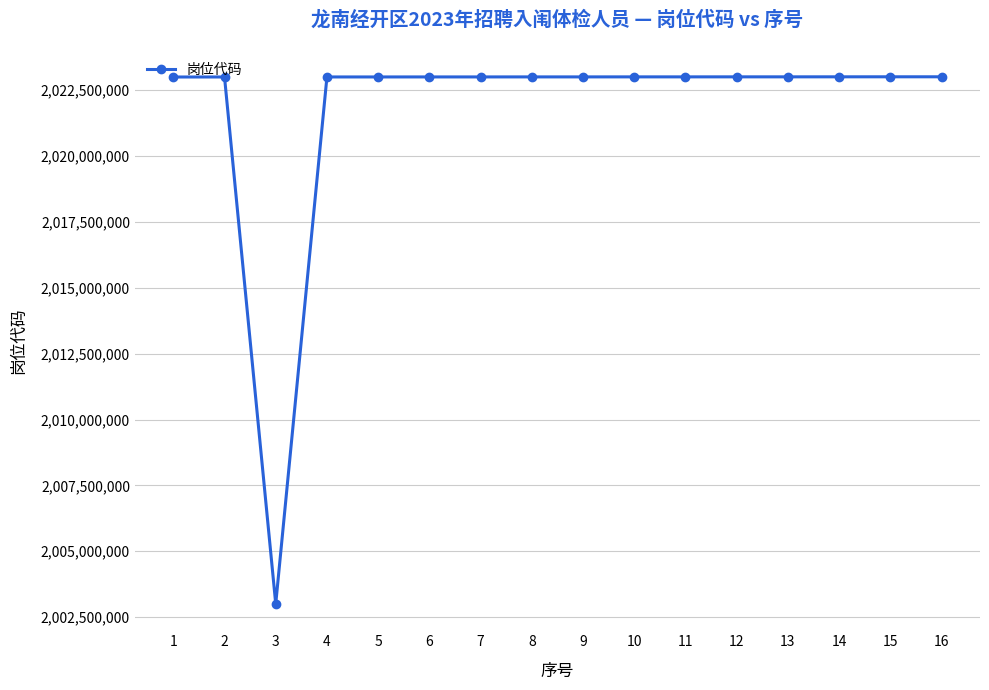

Does the chart display data point markers on the line(s)?

Yes